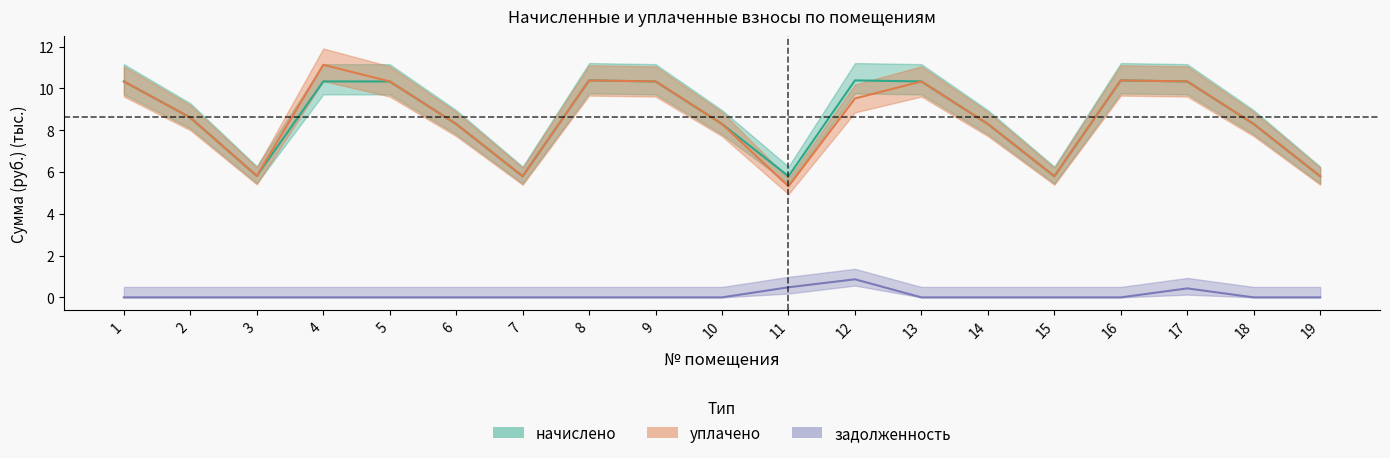

Rank the categories by задолженность value from highest to lowest.

12, 11, 17, 1, 2, 3, 4, 5, 6, 7, 8, 9, 10, 13, 14, 15, 16, 18, 19